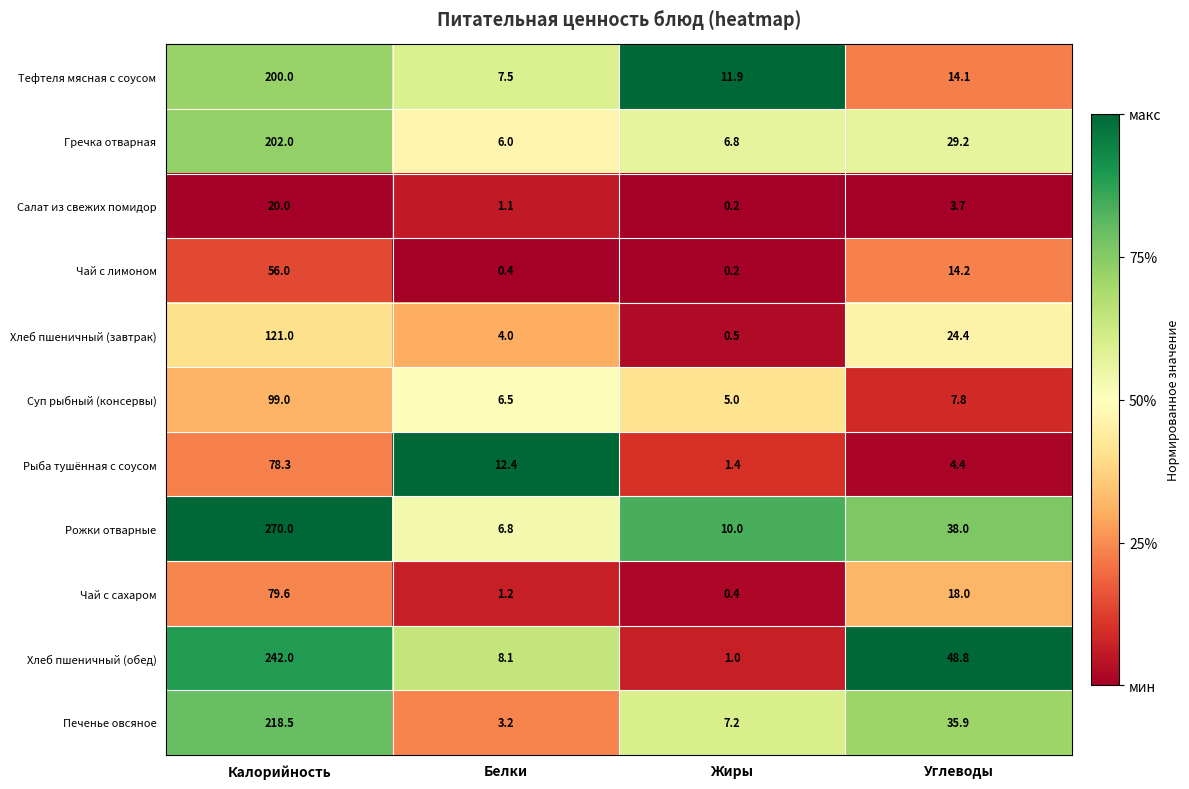

Which series changed the most between Калорийность and Жиры?

Рожки отварные